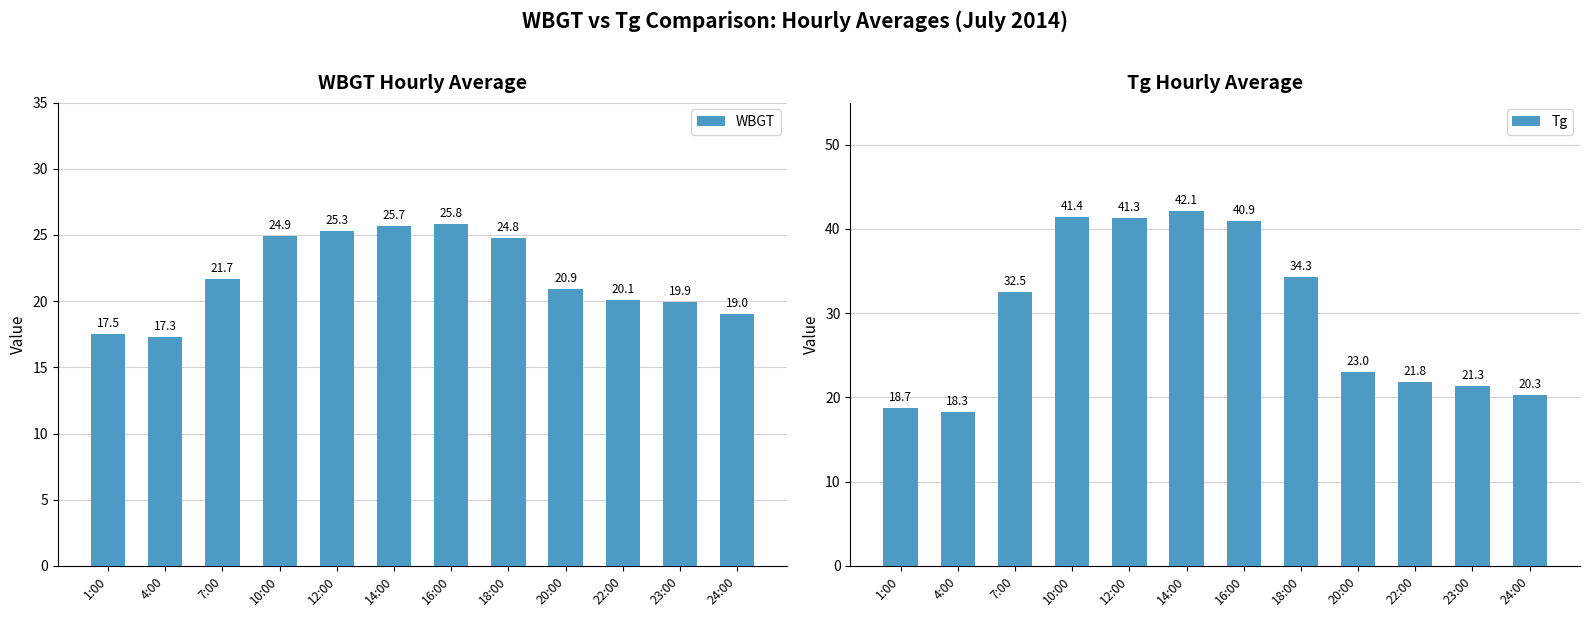

Which series has the largest total across all categories?

Tg